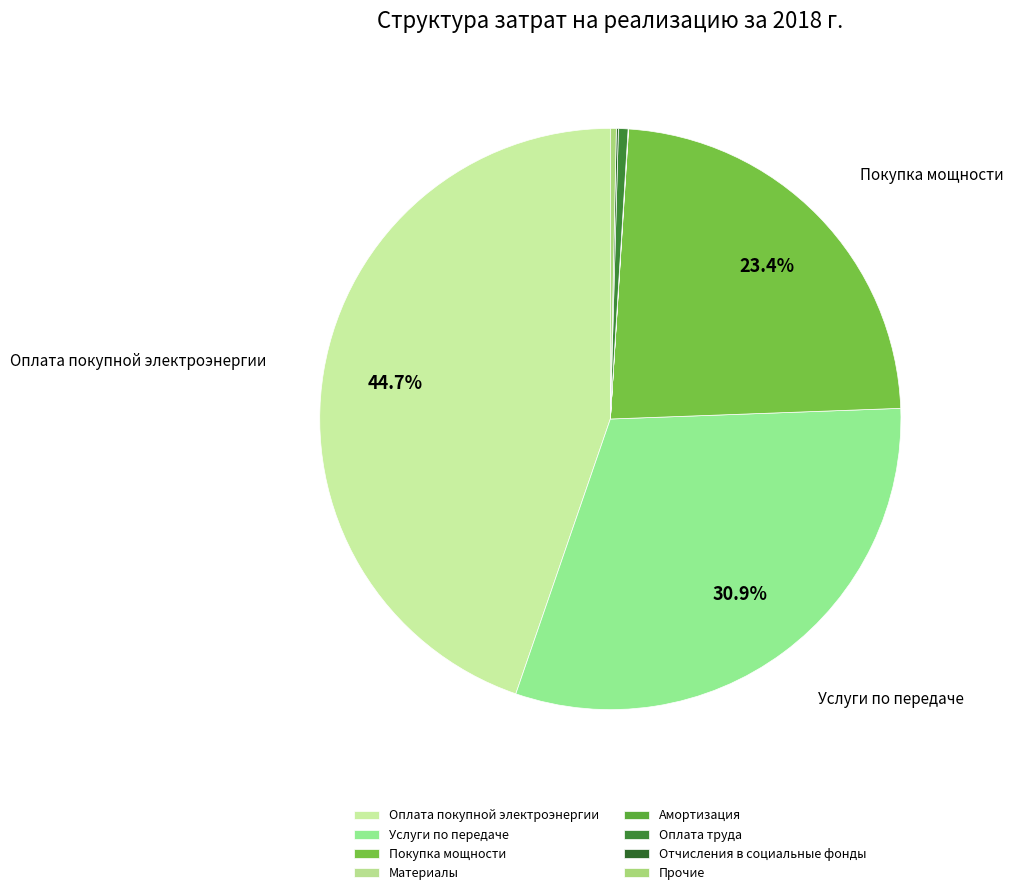

Count the number of slices in the pie.

8